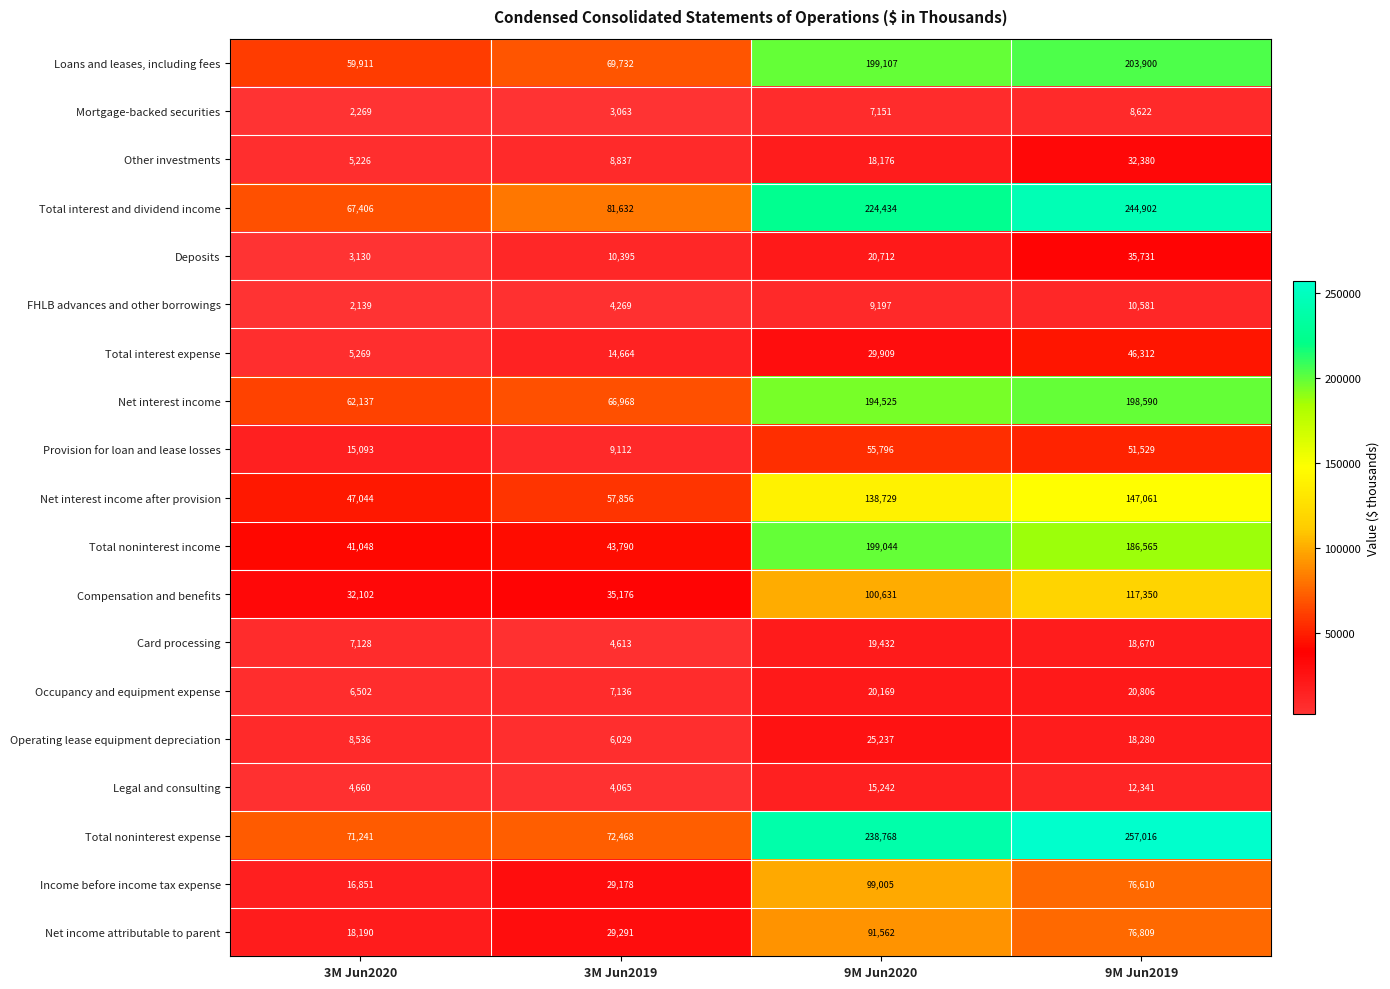

Which category has the highest value across all series?

9M Jun2019